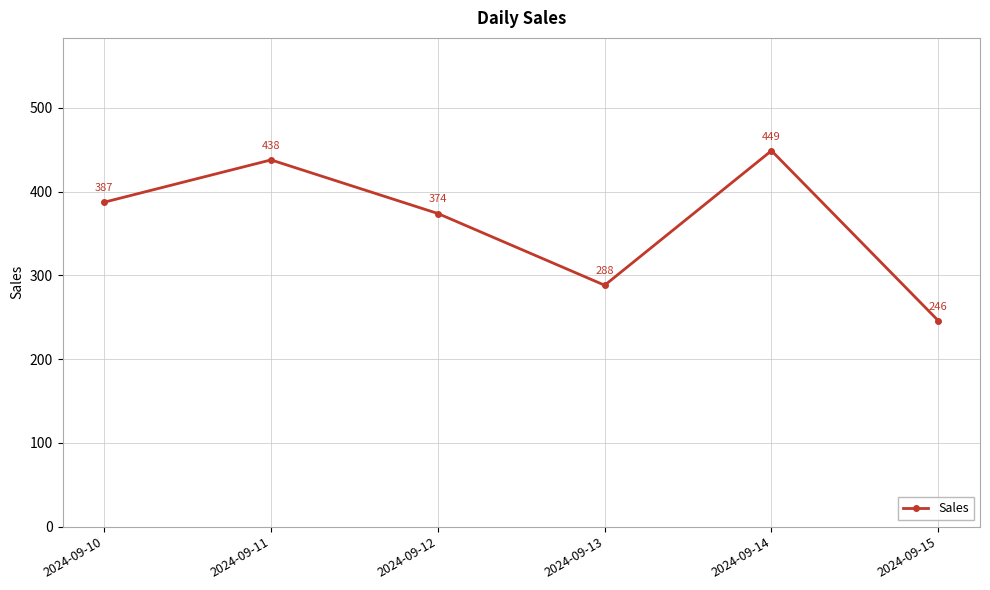

The chart shows a value of 379.4 at 2024-09-13. True or false?

False